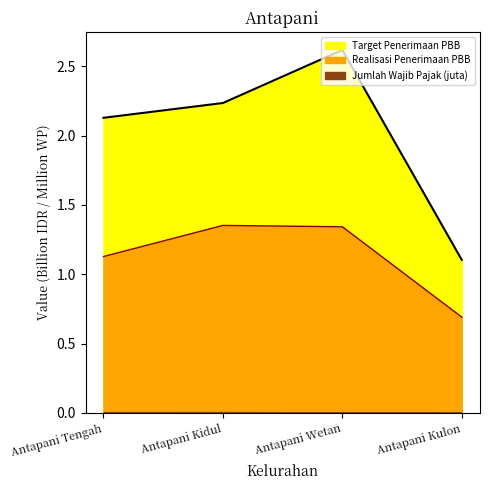

What is the difference between the Realisasi Penerimaan PBB values at Antapani Wetan and Antapani Kulon?

0.7